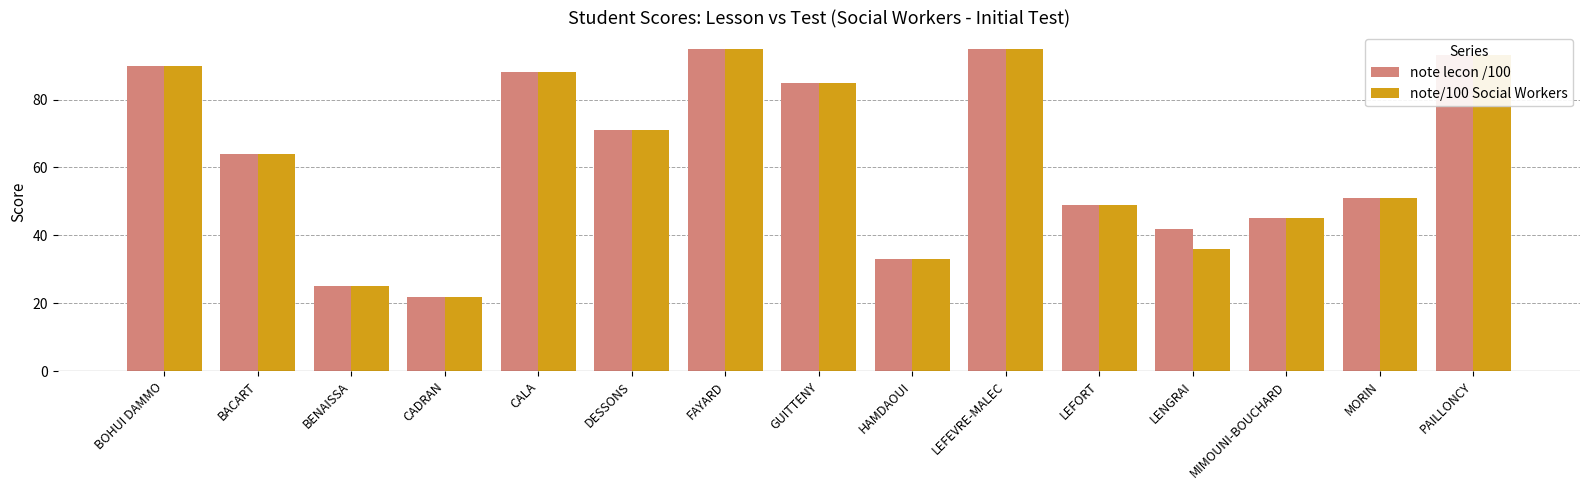

Rank the series at LENGRAI from lowest to highest value.

note/100 Social Workers, note lecon /100